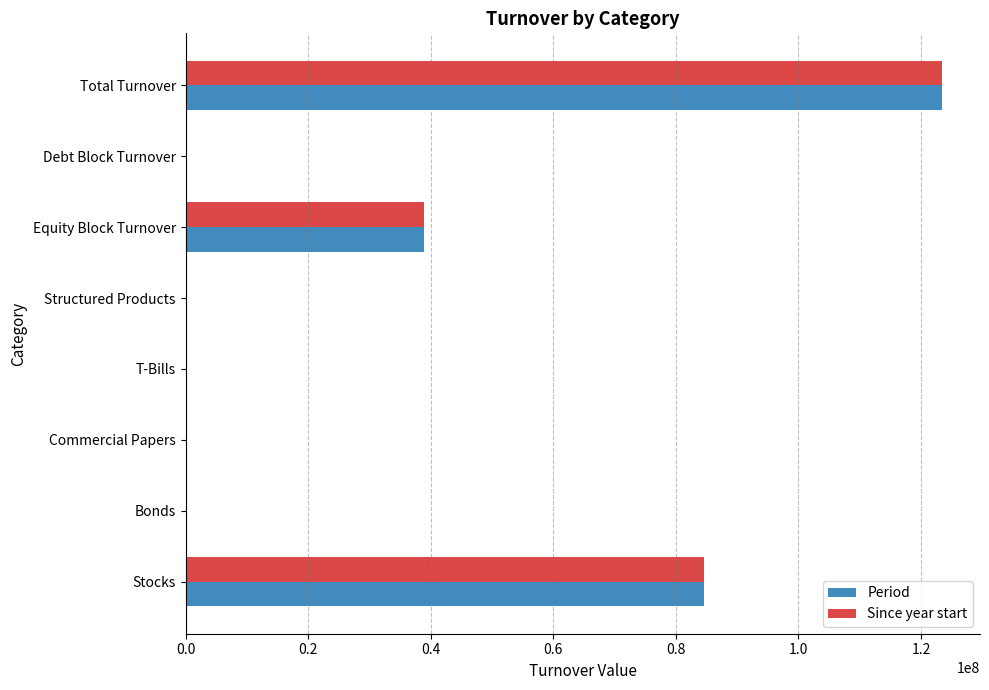

What is the maximum value for Period?

123463245.4